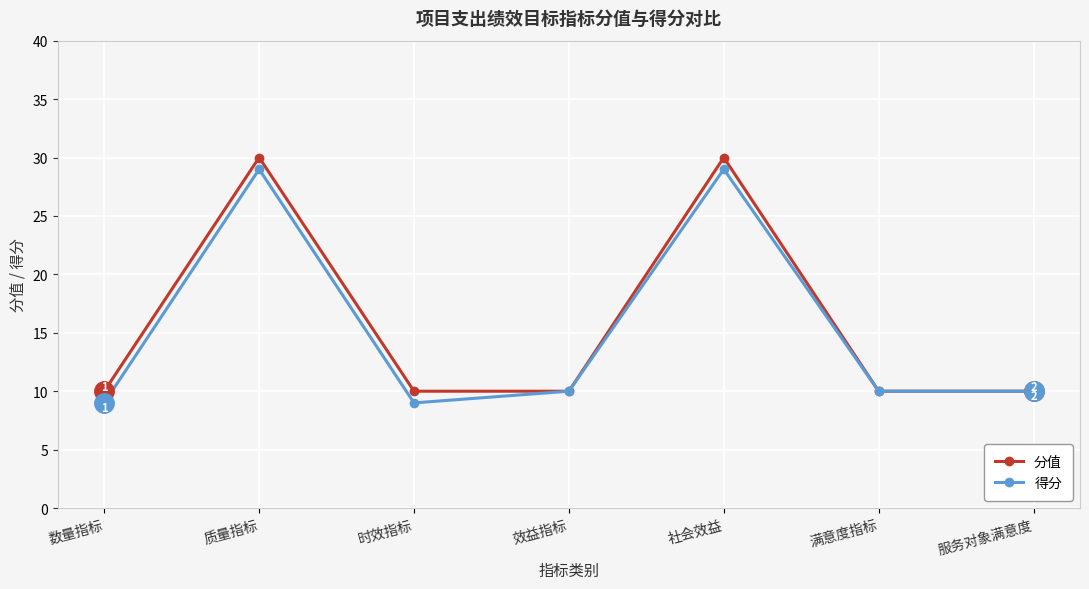

Rank the series at 质量指标 from highest to lowest value.

分值, 得分